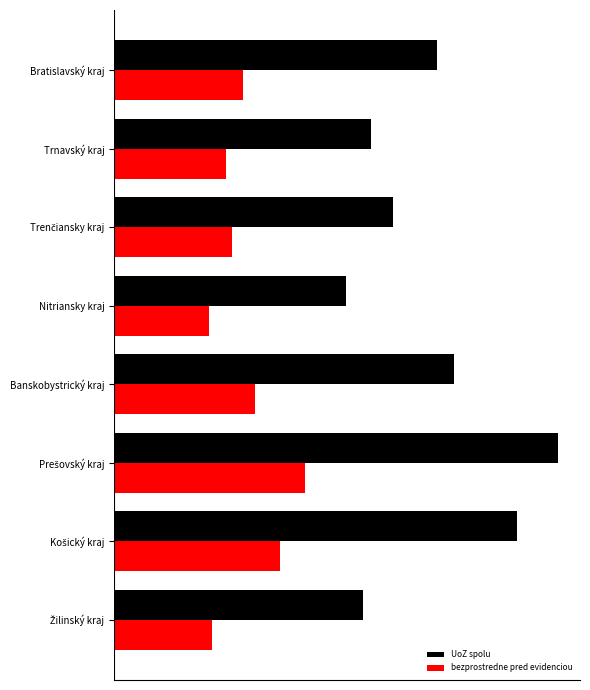

What are all the series names shown in the legend?

UoZ spolu, bezprostredne pred evidenciou